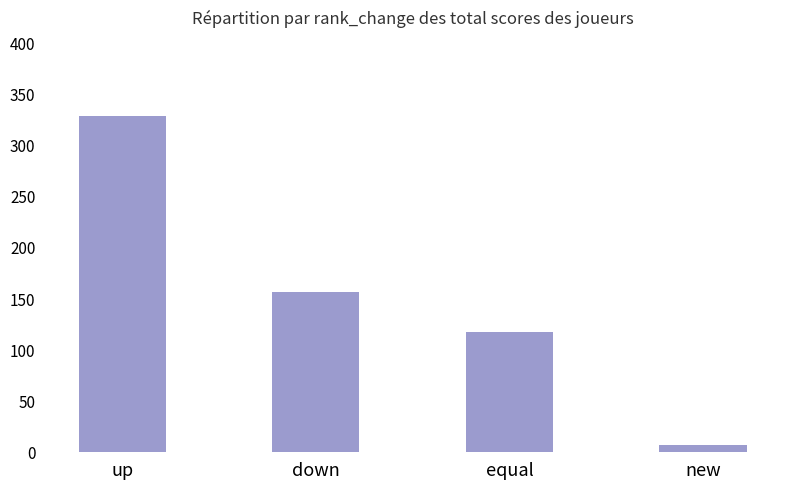

Reading left to right, transcribe all the data shown in this chart.

up=329	down=157	equal=118	new=7